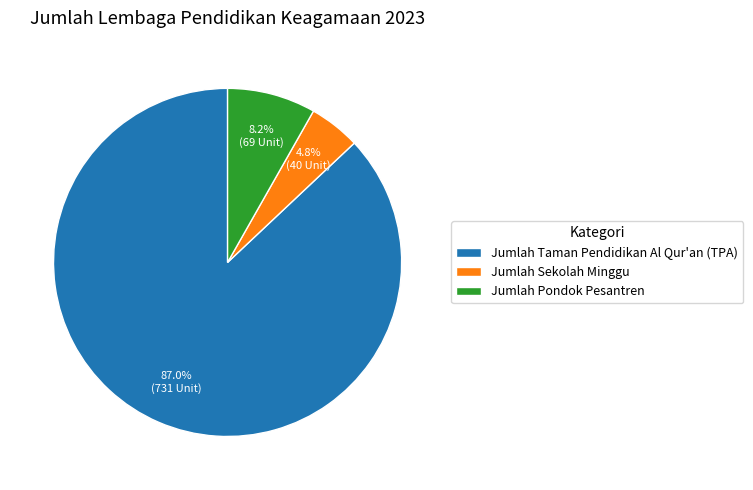

Rank the categories by value from lowest to highest.

Jumlah Sekolah Minggu, Jumlah Pondok Pesantren, Jumlah Taman Pendidikan Al Qur'an (TPA)